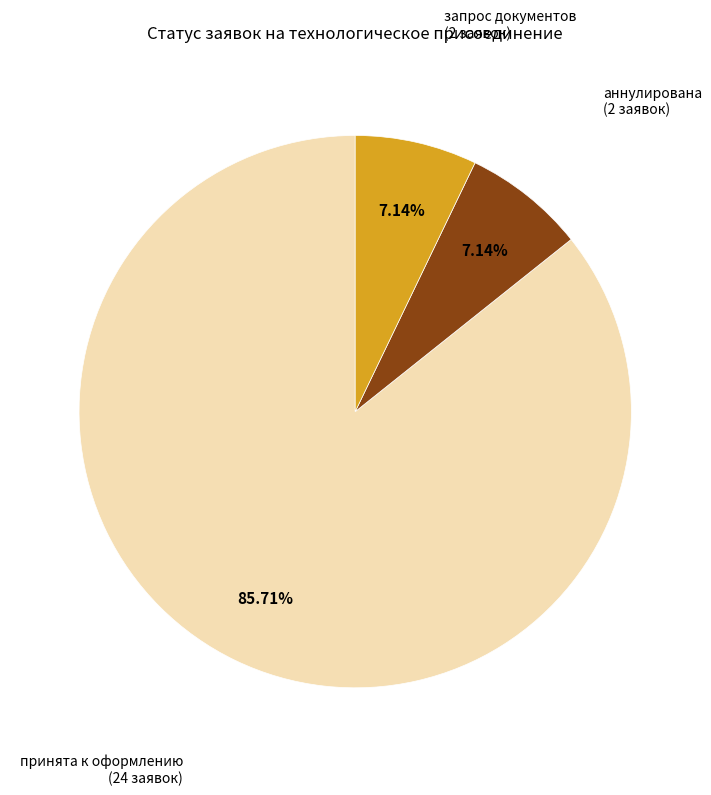

To the nearest percent, what percentage of the pie is принята к оформлению?

86%